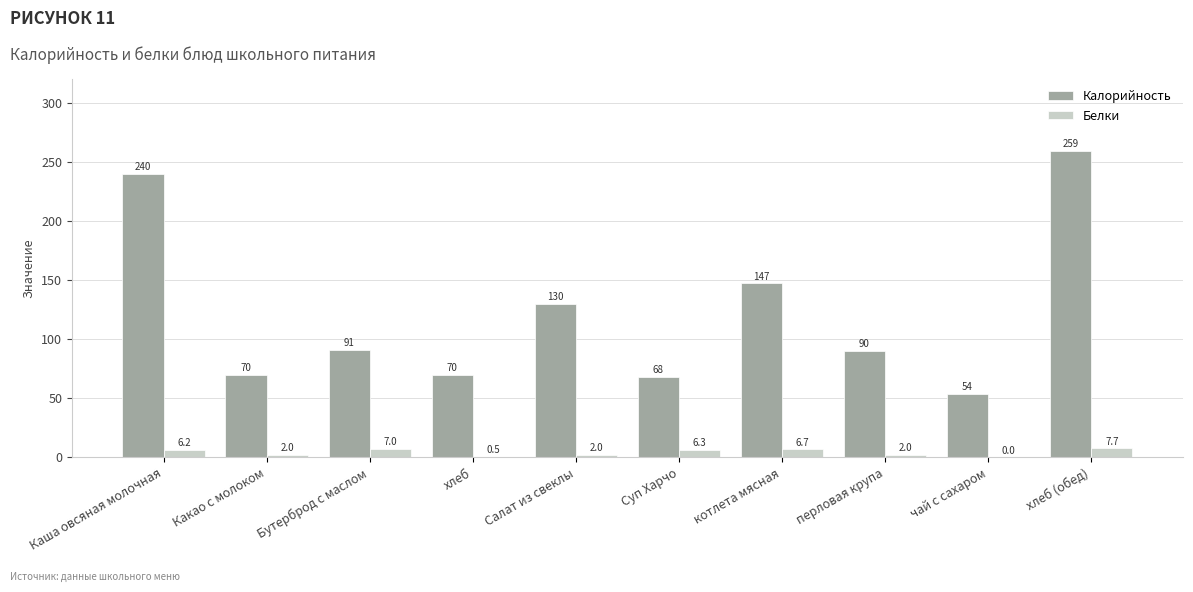

How many categories are shown in the chart?

10